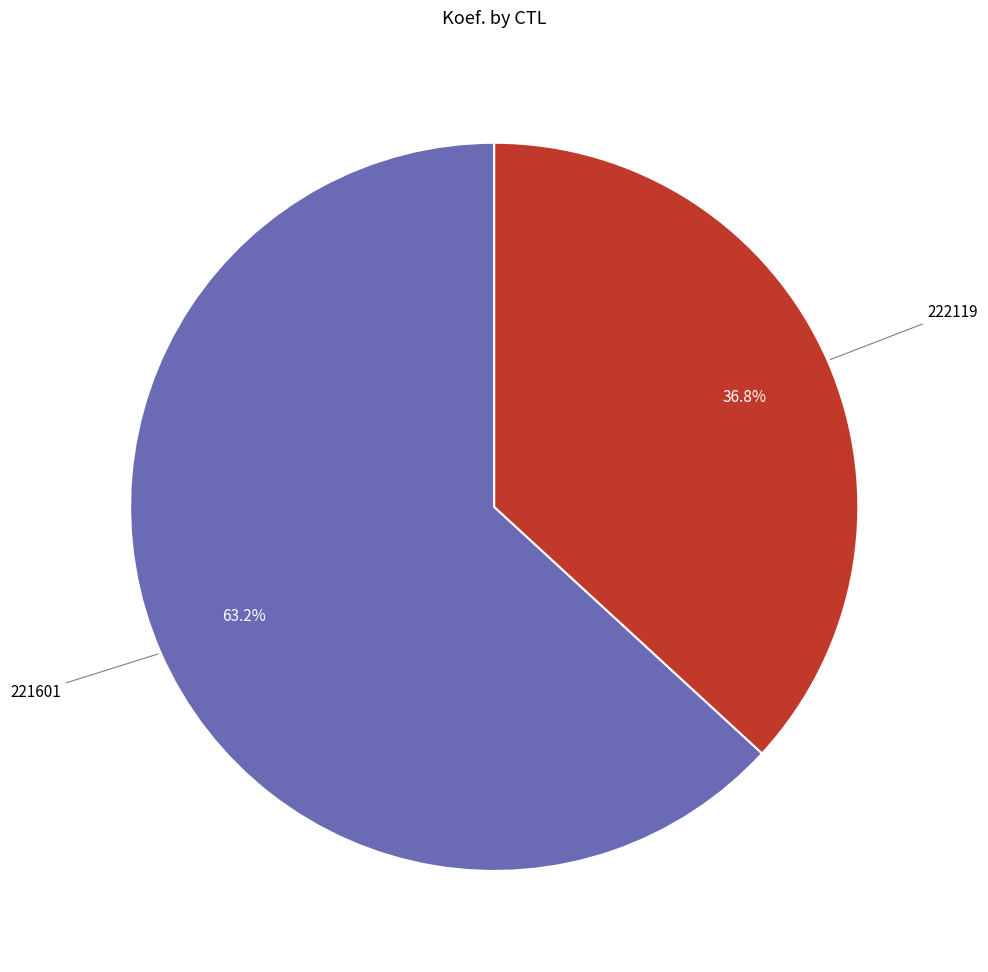

To the nearest percent, what is the difference between the 221601 and 222119 slice percentages?

26%